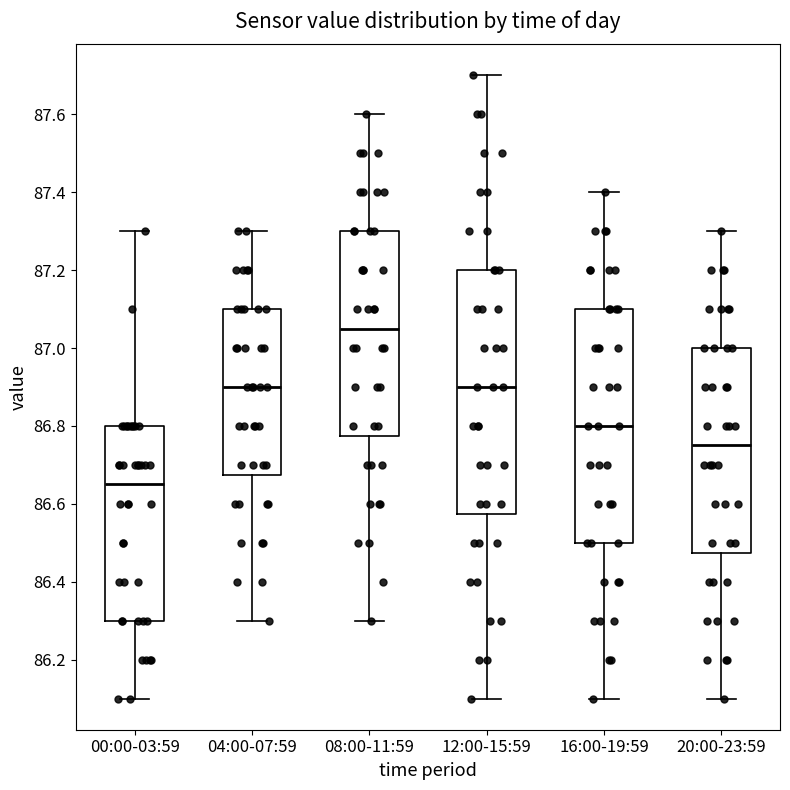

Reading left to right, read every box against the y-axis: the position of its median line, the range the box covers, and the ends of its whiskers. The values are not printed on the chart, so give them approximately, as read against the axis.

00:00-03:59: median 86.66, box 86.30 to 86.80, whiskers 86.10 to 87.30
04:00-07:59: median 86.90, box 86.68 to 87.10, whiskers 86.30 to 87.30
08:00-11:59: median 87.06, box 86.78 to 87.30, whiskers 86.30 to 87.60
12:00-15:59: median 86.90, box 86.58 to 87.20, whiskers 86.10 to 87.70
16:00-19:59: median 86.80, box 86.50 to 87.10, whiskers 86.10 to 87.40
20:00-23:59: median 86.76, box 86.48 to 87.00, whiskers 86.10 to 87.30